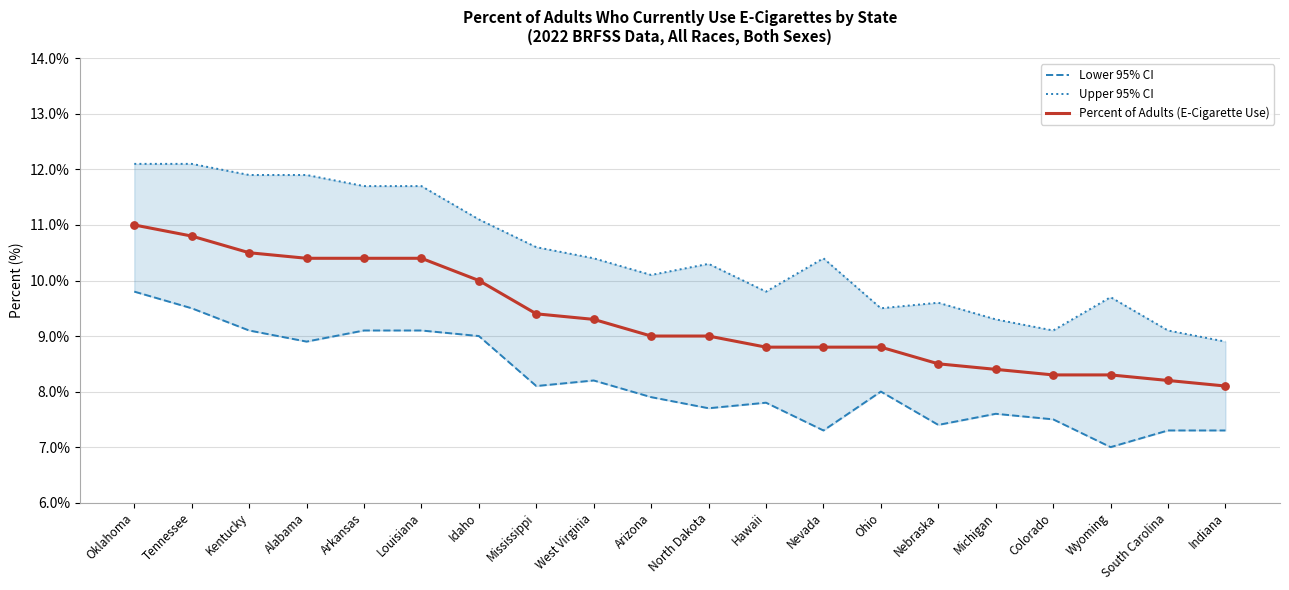

Which series has the largest total across all categories?

Upper 95% CI